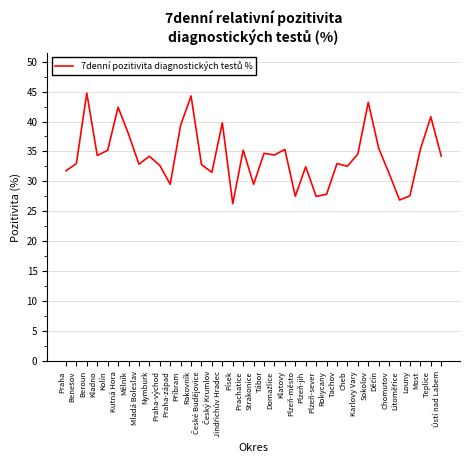

True or false: the data shows 34.6 at Karlovy Vary.

True